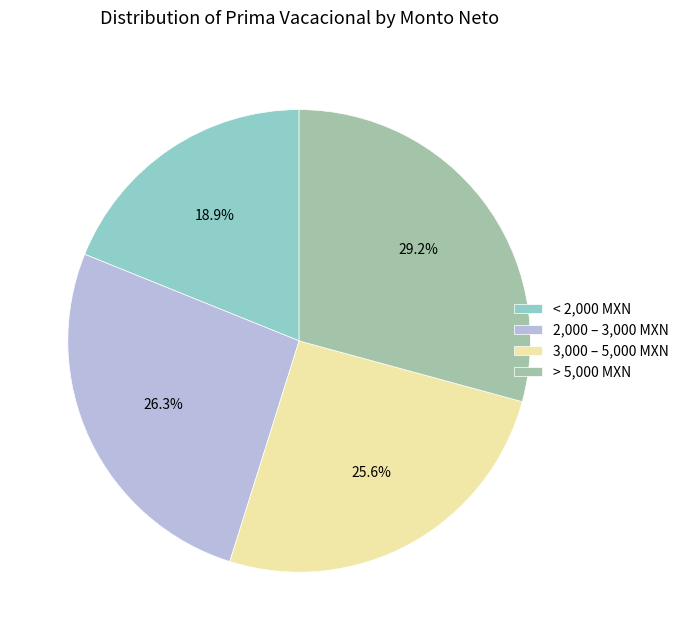

Which category has the smallest portion of the pie?

< 2,000 MXN